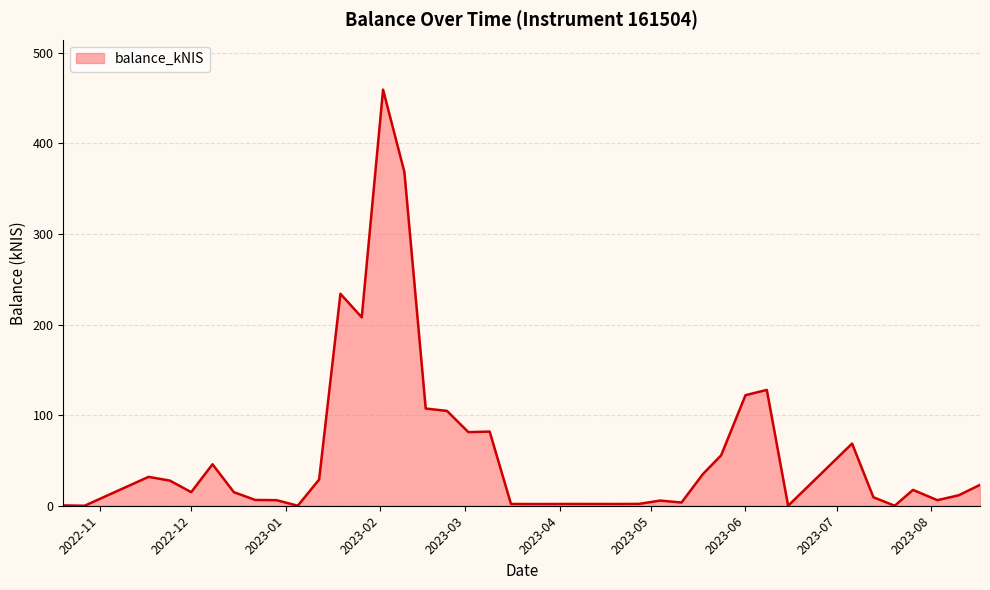

What is the greatest value displayed?

459.3